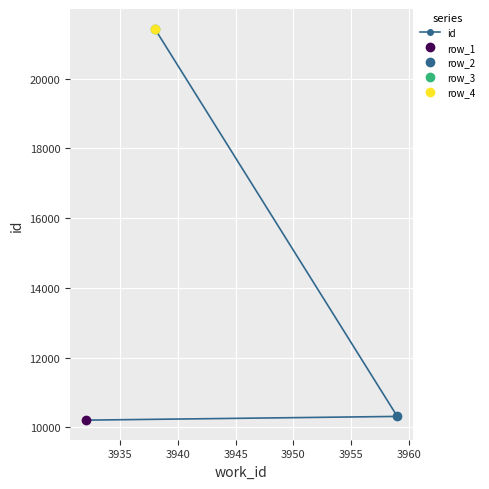

What is the minimum value shown in the chart?

10205